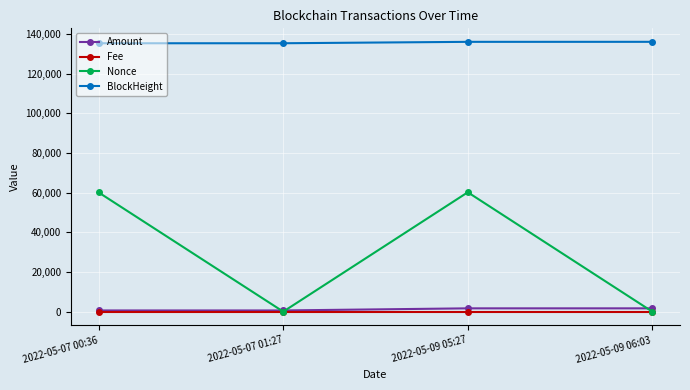

At which category does Nonce reach its first local valley?

2022-05-07 01:27